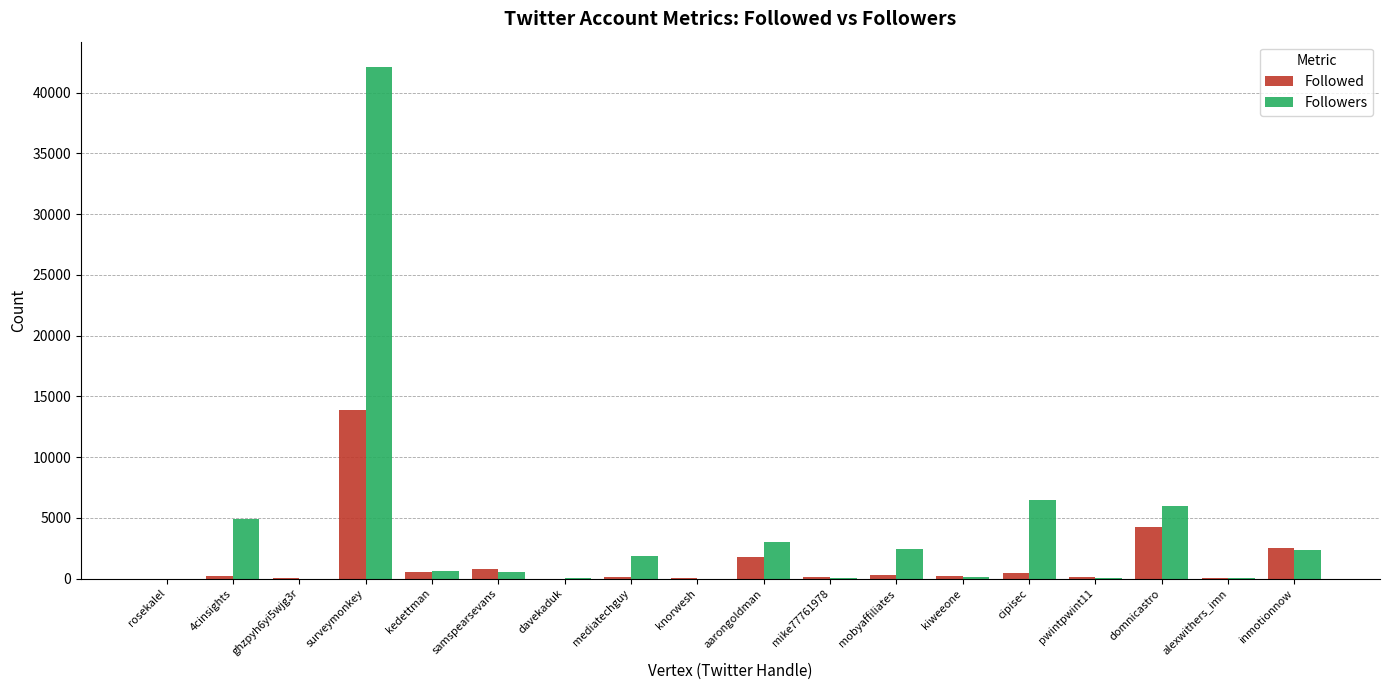

The value of Followers at surveymonkey is 67579. True or false?

False